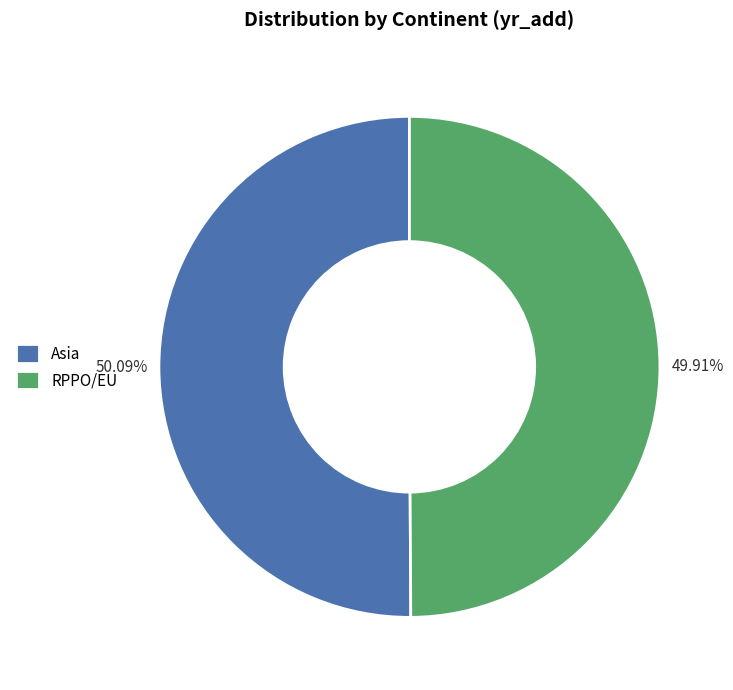

To the nearest percent, what is the combined percentage of Asia and RPPO/EU?

100%